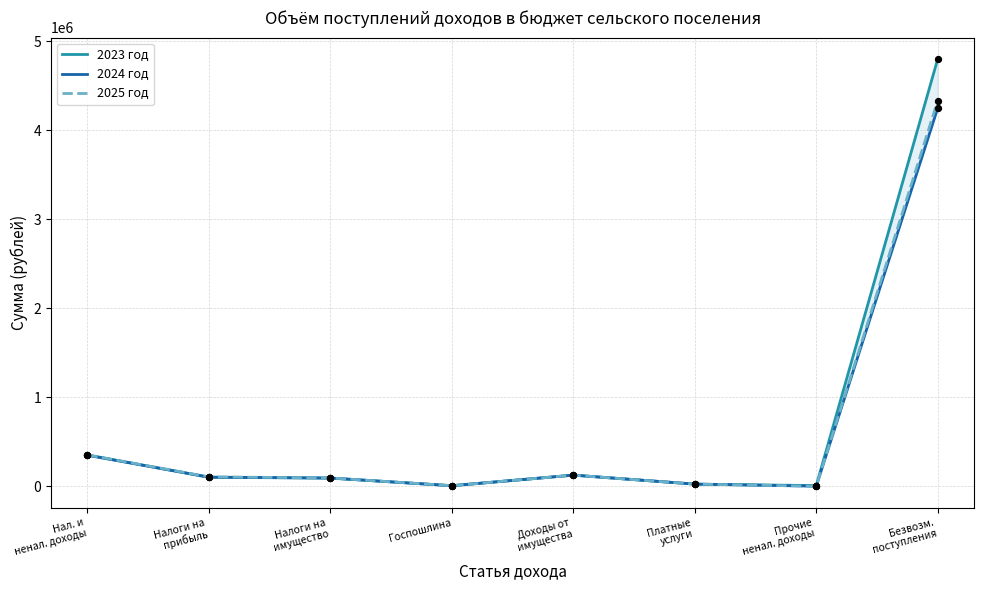

At how many categories does at least one series exceed 3265809?

1